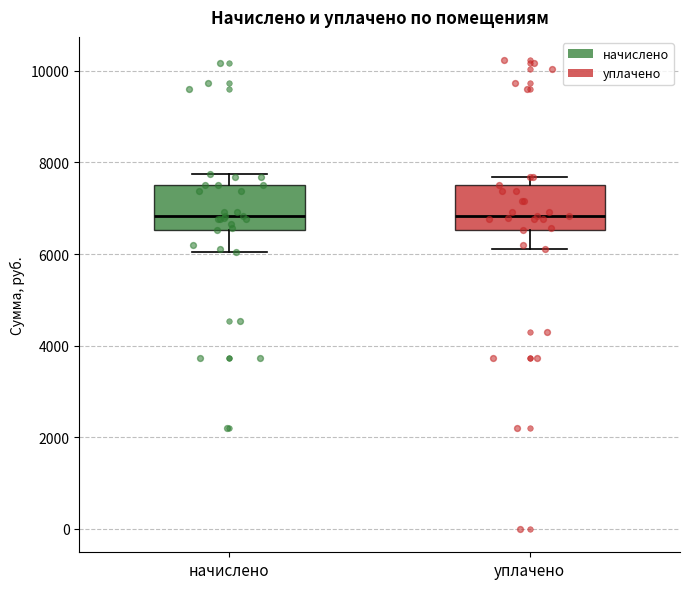

Reading left to right, transcribe this box plot: for each box, give where its median line is, the range the box spans, and where its two whiskers end, as read against the y-axis. The values are not printed on the chart, so give them approximately, as read against the axis.

начислено: median 6800, box 6600 to 7400, whiskers 6000 to 7800
уплачено: median 6800, box 6600 to 7400, whiskers 6200 to 7600